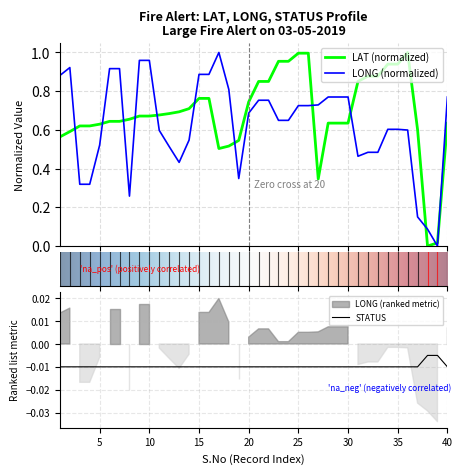

What is the difference between the LAT values at 38 and 8?

0.7